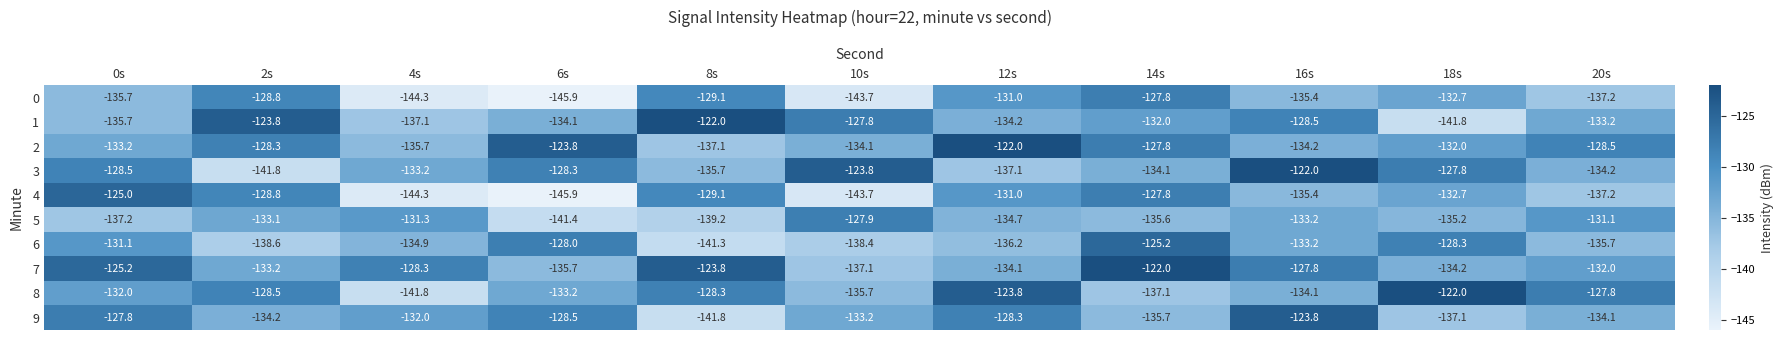

At which label does 6 first exceed -134?

0s